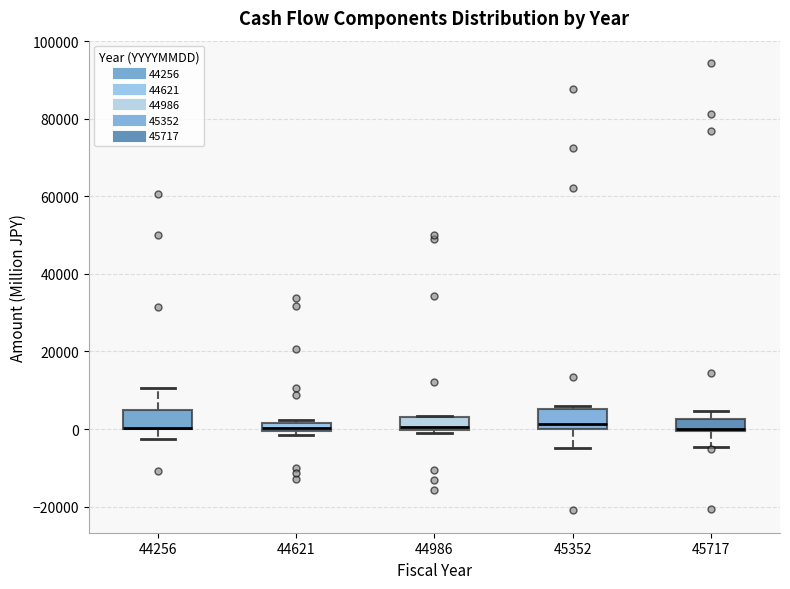

Where is the upper edge of the box at x = 44621 on the y-axis? The values are not printed on the chart, so give them approximately, as read against the axis.

2000